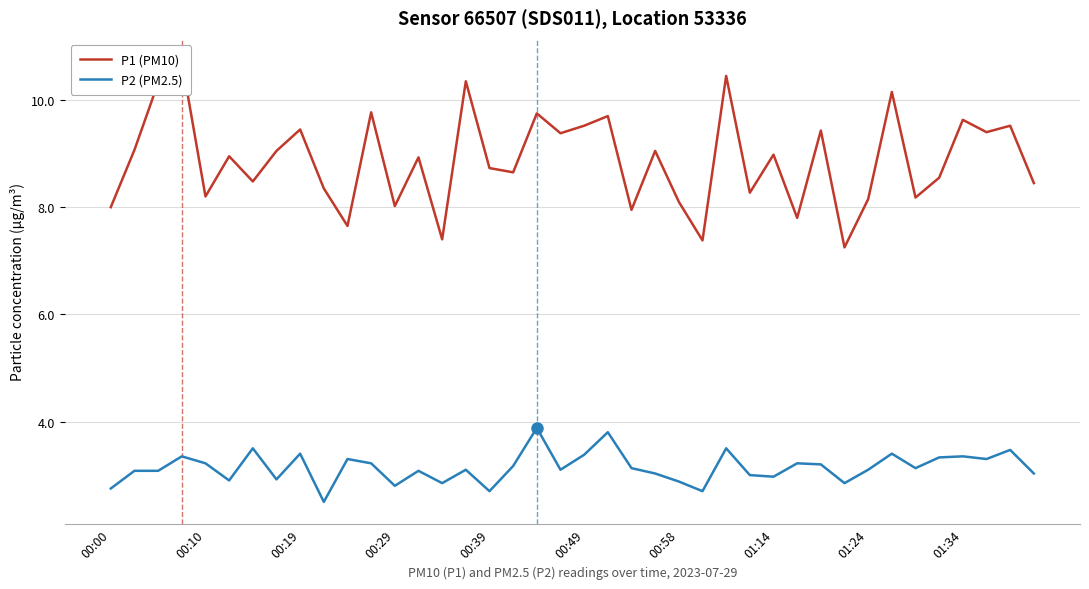

What is the sum of the P2 (PM2.5) values at 27 and 18?

6.9